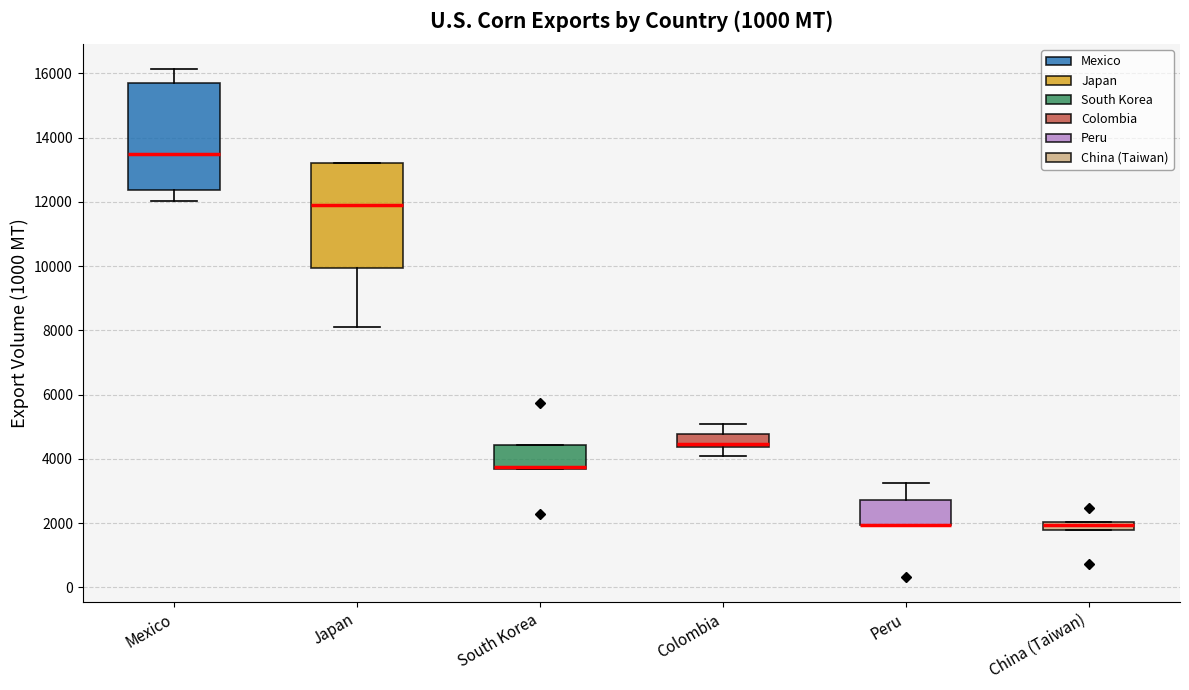

Where is the upper edge of the box for China (Taiwan) on the y-axis? The values are not printed on the chart, so give them approximately, as read against the axis.

2000